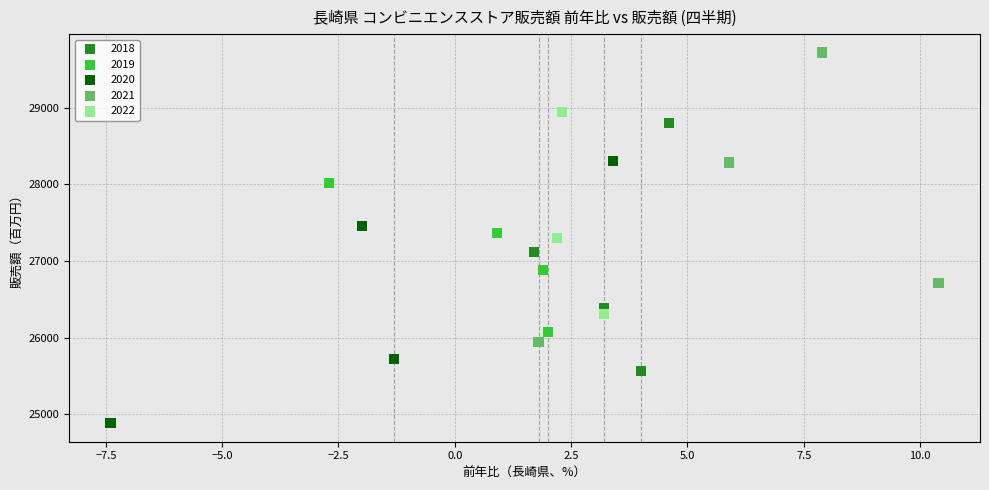

Which series reaches the maximum Y coordinate?

2021